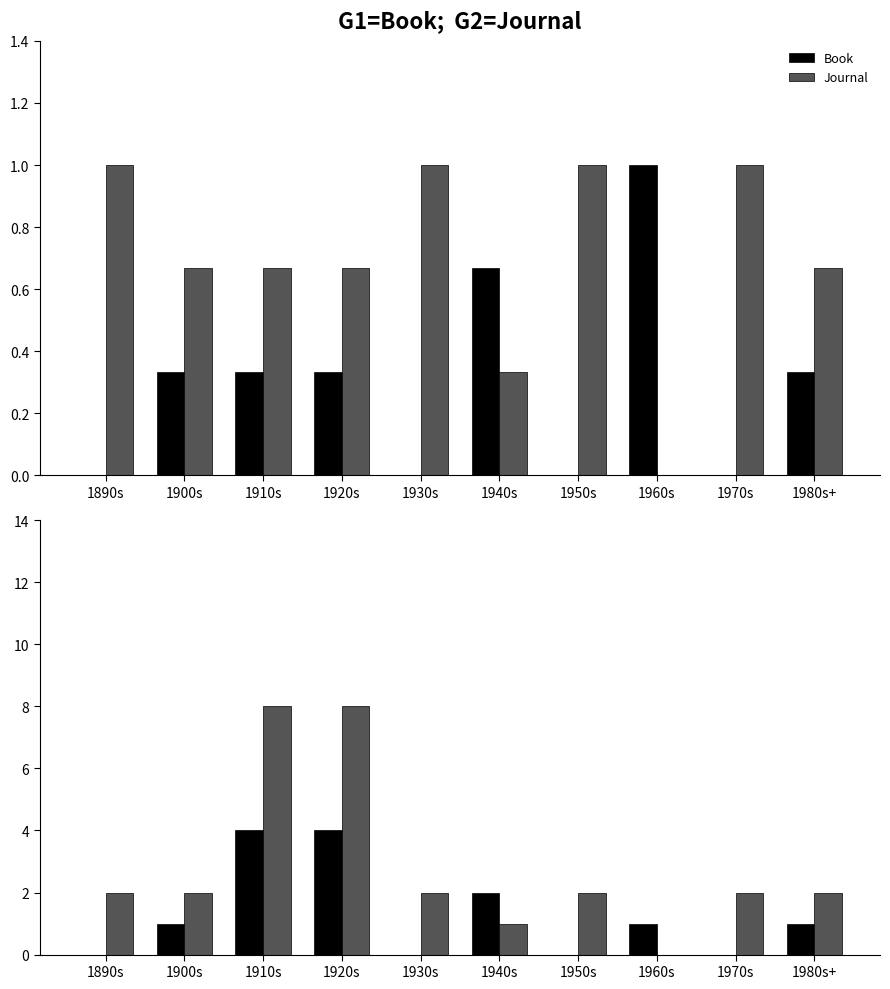

At which label does Book first exceed 1?

1910s